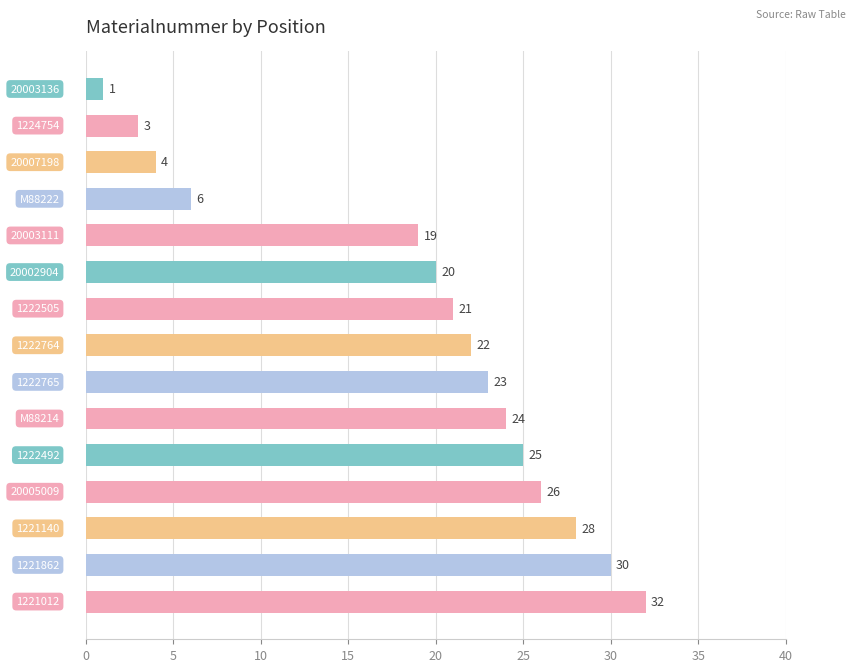

Reading top to bottom, transcribe all the data shown in this chart.

1	3	4	6	19	20	21	22	23	24	25	26	28	30	32